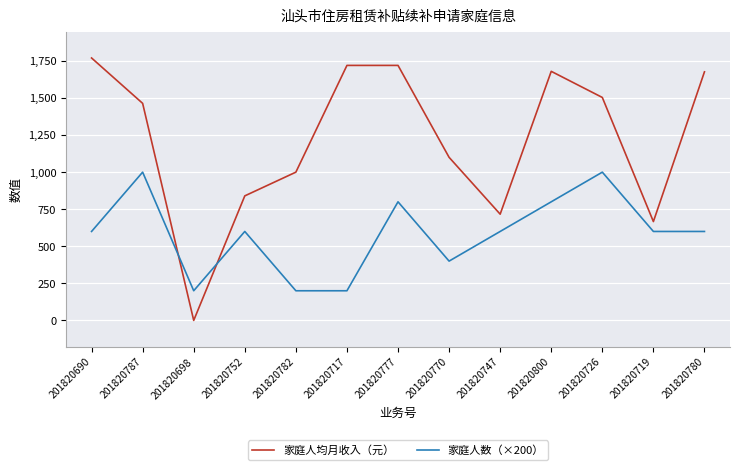

What position from the left is 201820787?

2